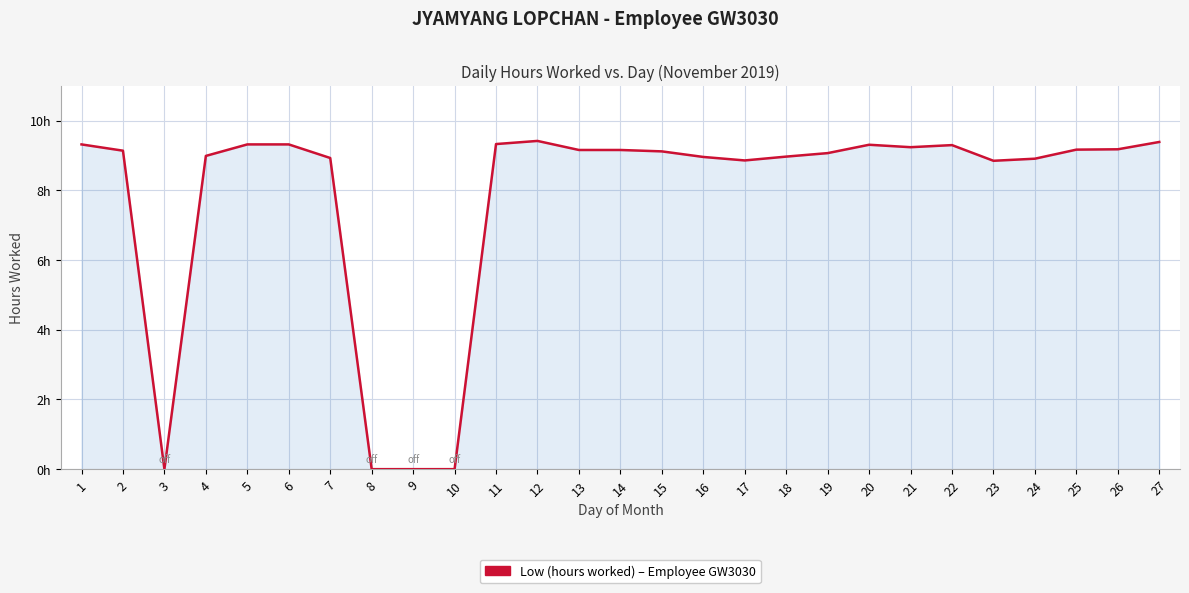

Rank the categories by value from highest to lowest.

12, 27, 11, 1, 5, 6, 20, 22, 21, 26, 25, 13, 14, 2, 15, 19, 4, 18, 16, 7, 24, 17, 23, 3, 8, 9, 10